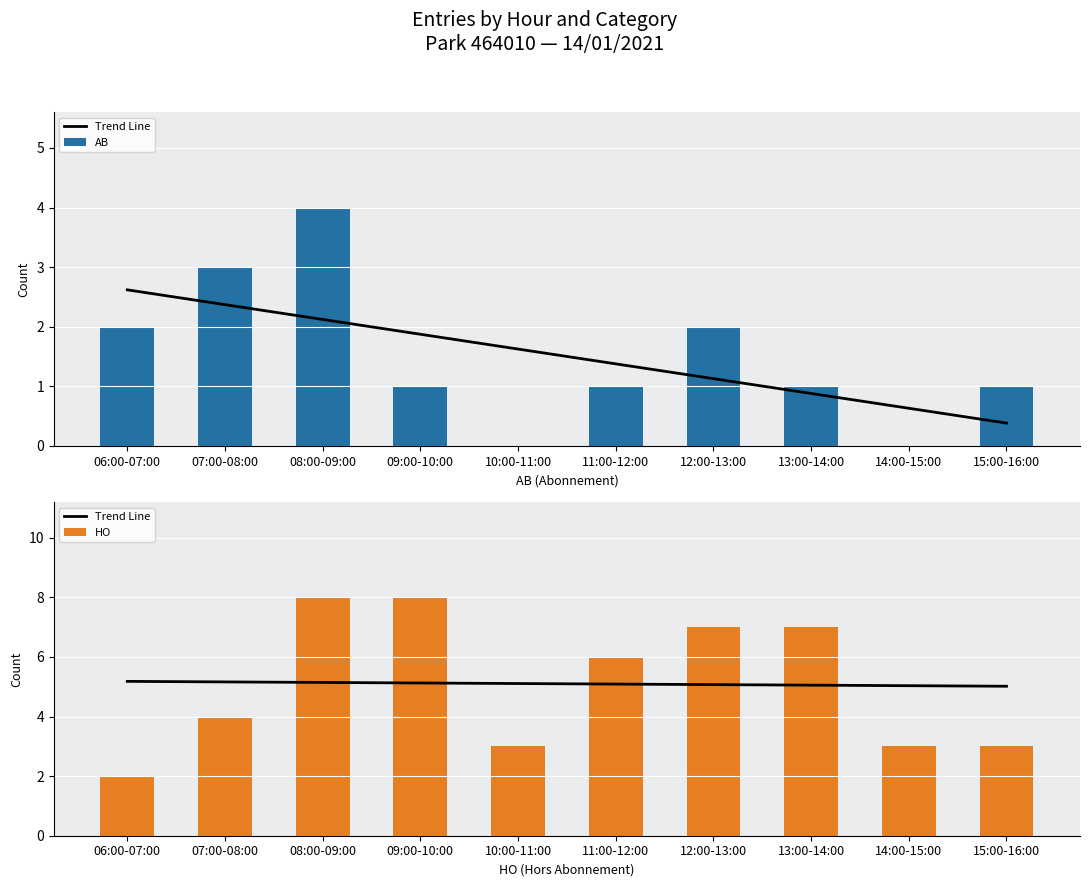

Reading left to right, what are all the values shown in this chart?

Trend Line: 5.2	5.2	5.1	5.1	5.1	5.1	5.1	5.1	5.0	5.0
AB: 2.0	3.0	4.0	1.0	0.0	1.0	2.0	1.0	0.0	1.0
HO: 2.0	4.0	8.0	8.0	3.0	6.0	7.0	7.0	3.0	3.0